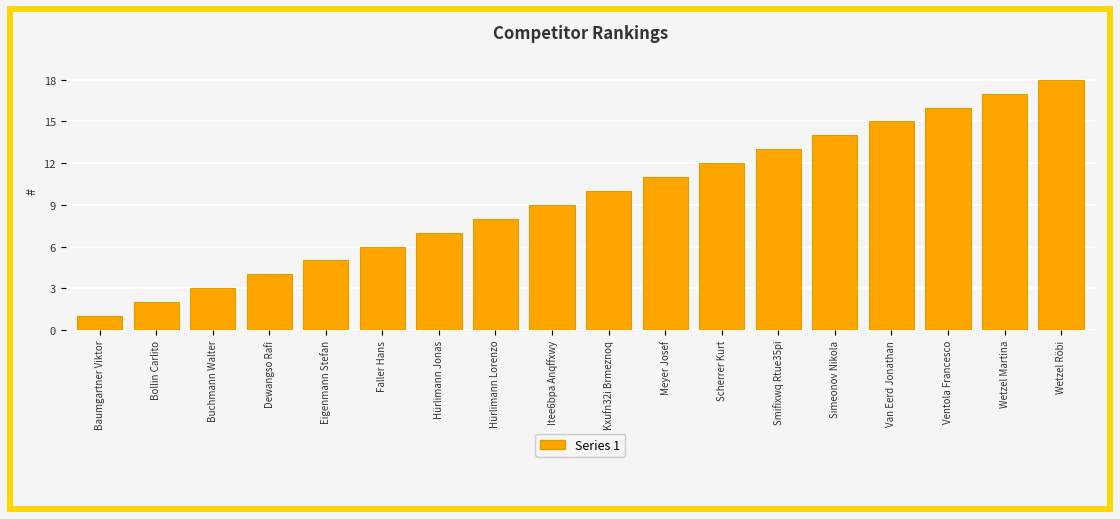

Which label corresponds to the largest value in the chart?

Wetzel Röbi